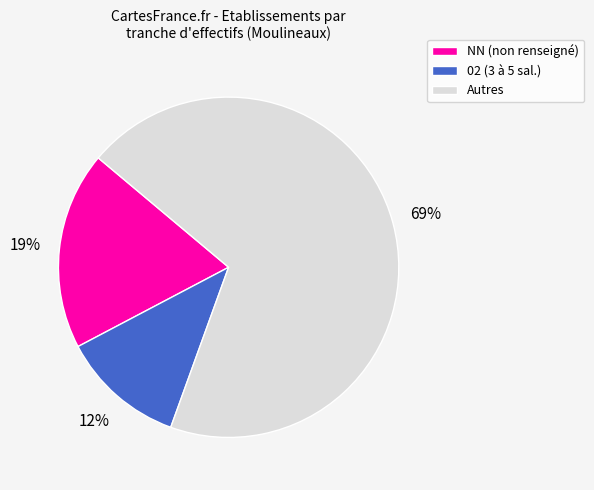

Which category has the biggest portion of the pie?

Autres